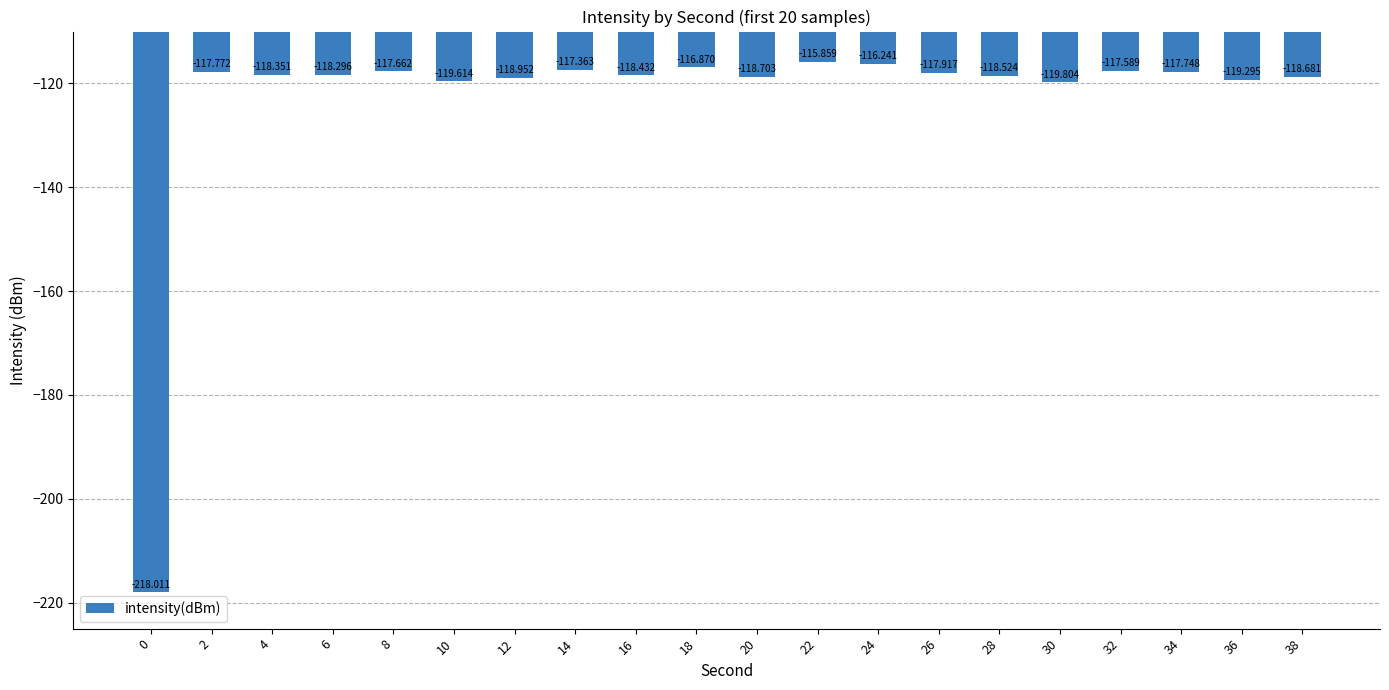

How many bars are there in total?

20